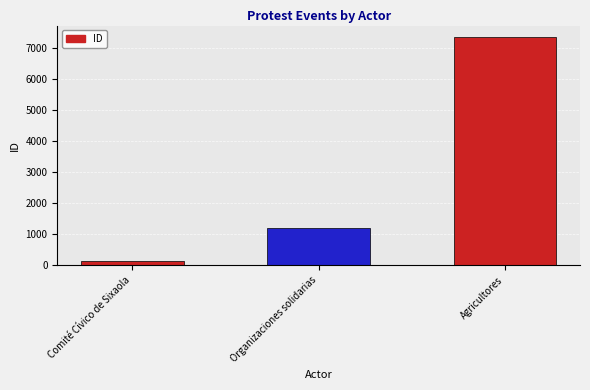

Where is the data nearest to the value 3753?

Organizaciones solidarias